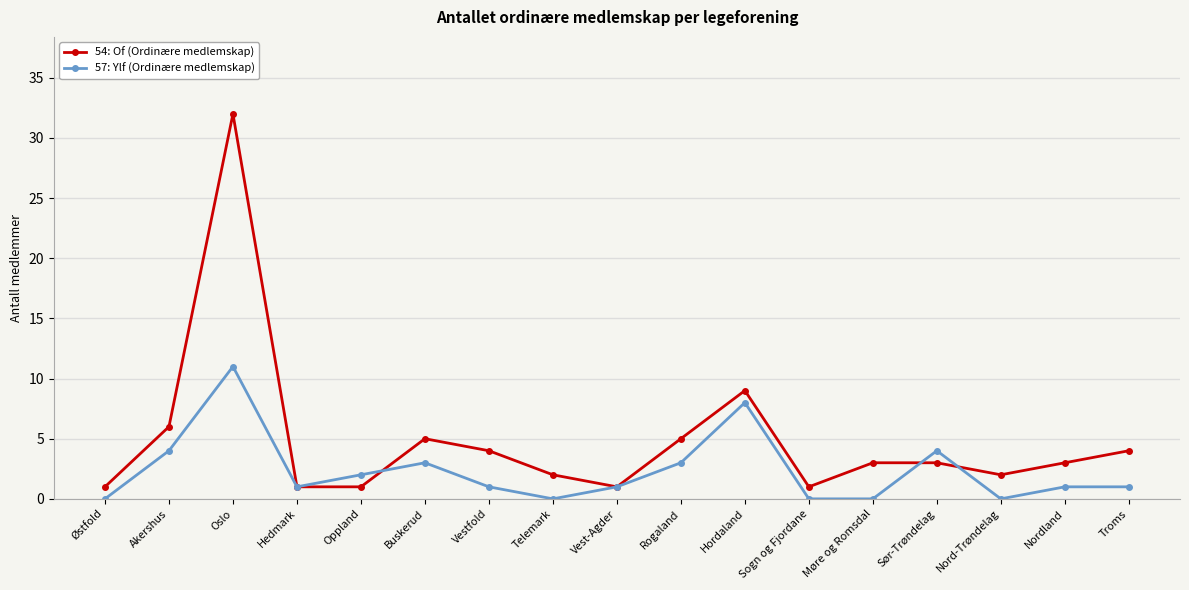

True or false: 54: Of (Ordinære medlemskap) has a value of 6 at Vestfold.

False